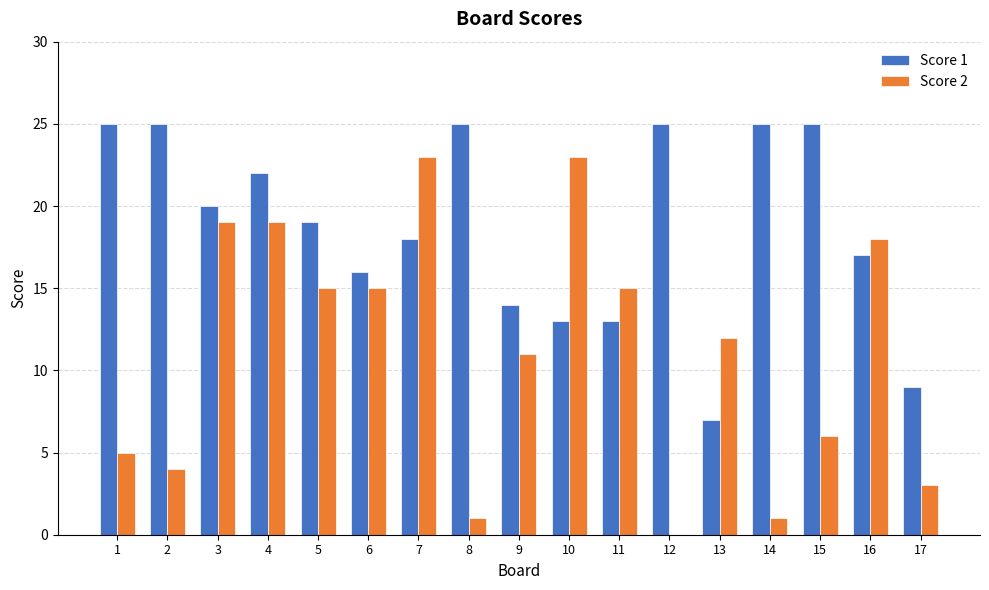

Between 4 and 17, which series saw the biggest shift?

Score 2